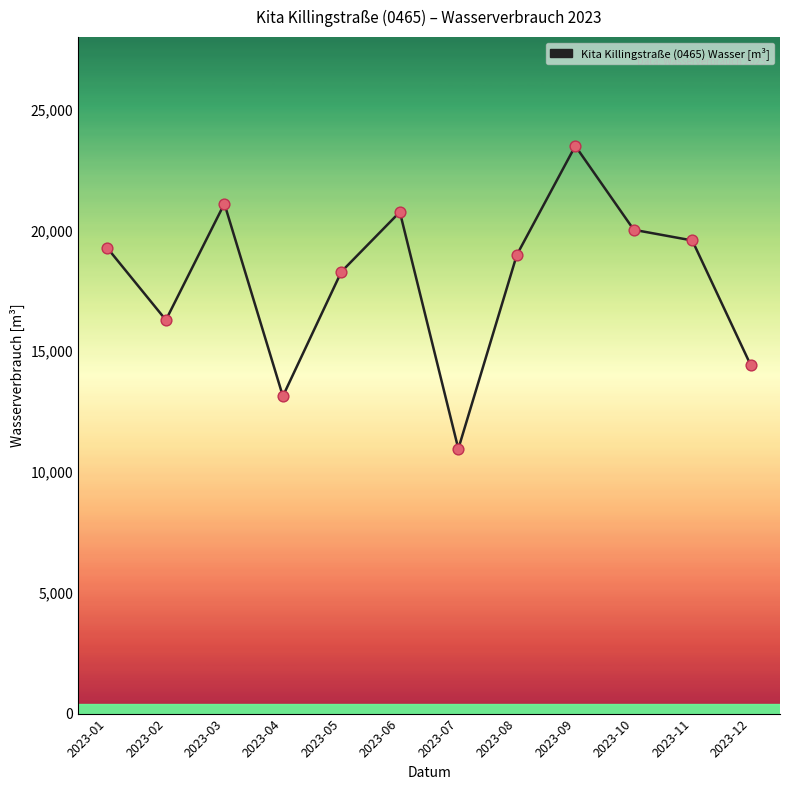

Which has a higher value, 2023-08 or 2023-05?

2023-08